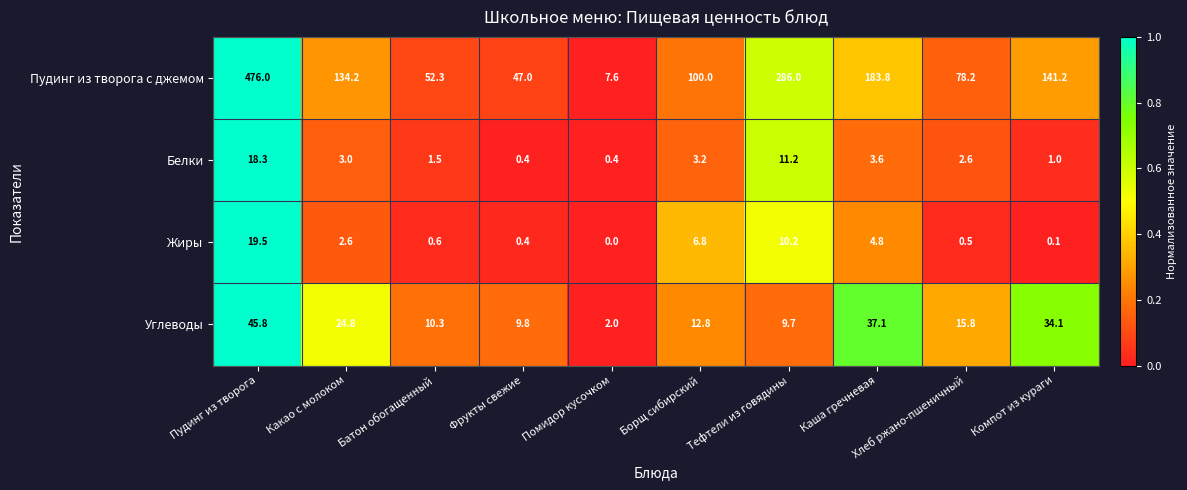

What is the sum of all Углеводы values?

202.2